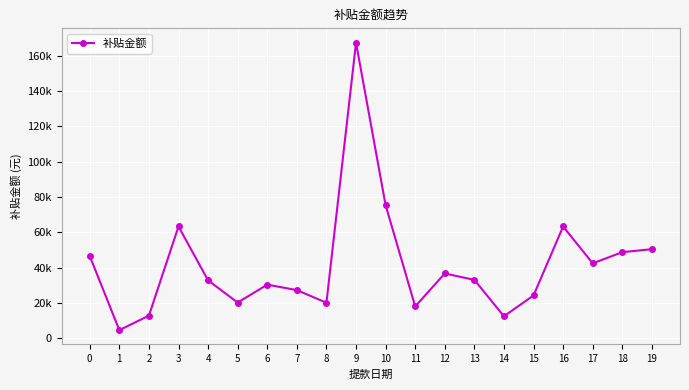

What is the value of the 8th point from the left?

27324.2